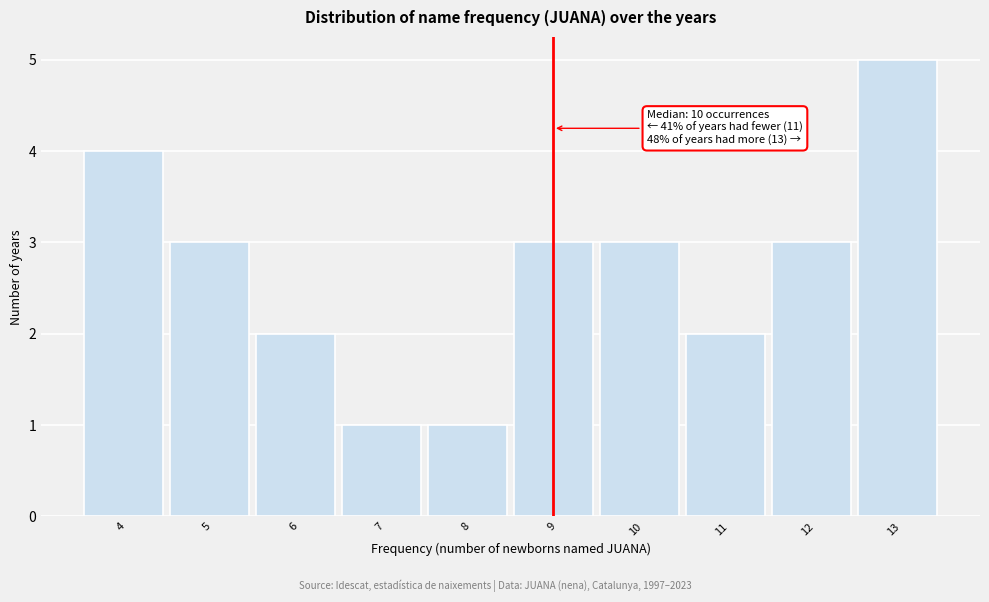

Reading right to left, extract all data points from this chart.

5	3	2	3	3	1	1	2	3	4